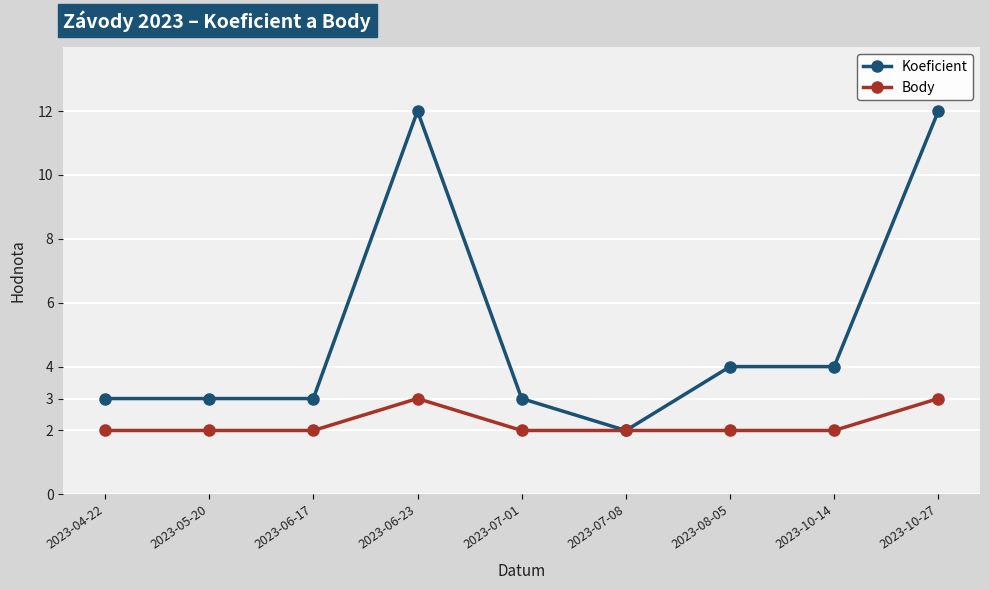

What is the lowest value of the Body series?

2